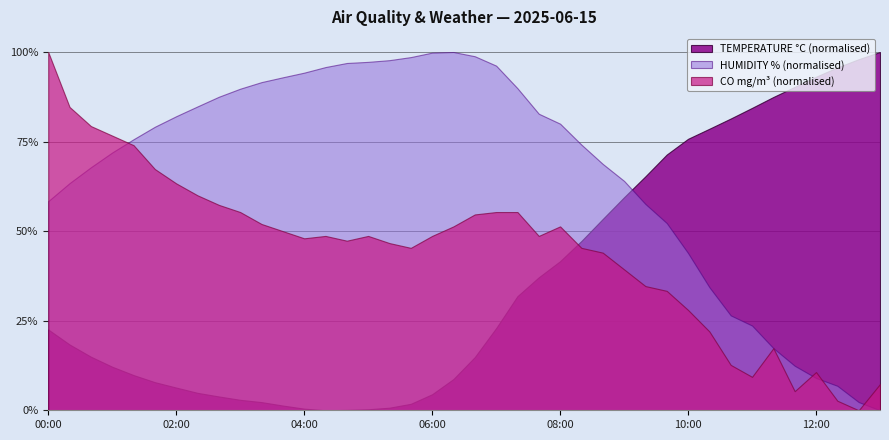

What are all the series names shown in the legend?

TEMPERATURE °C (normalised), HUMIDITY % (normalised), CO mg/m³ (normalised)